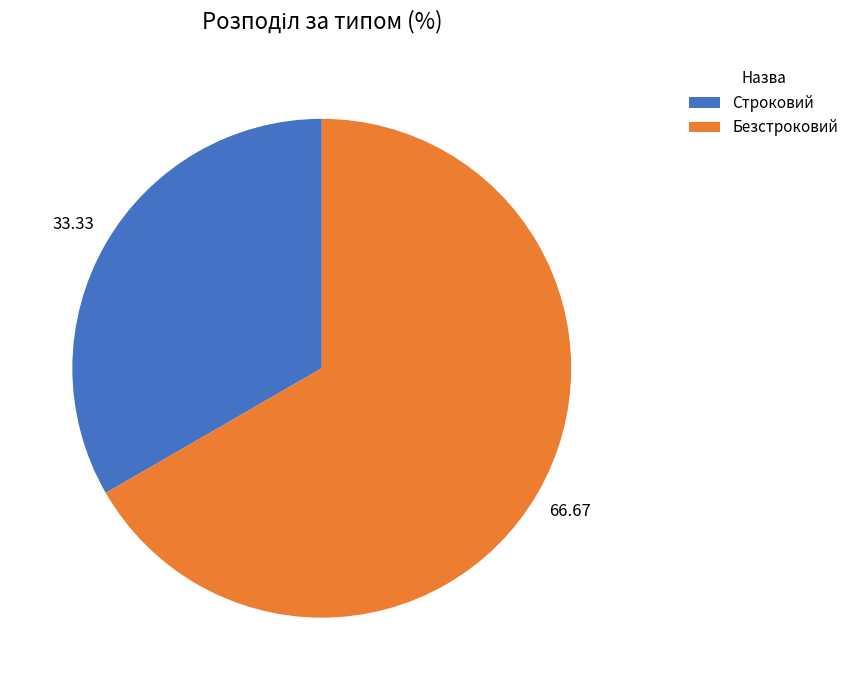

How many slices are in this pie chart?

2